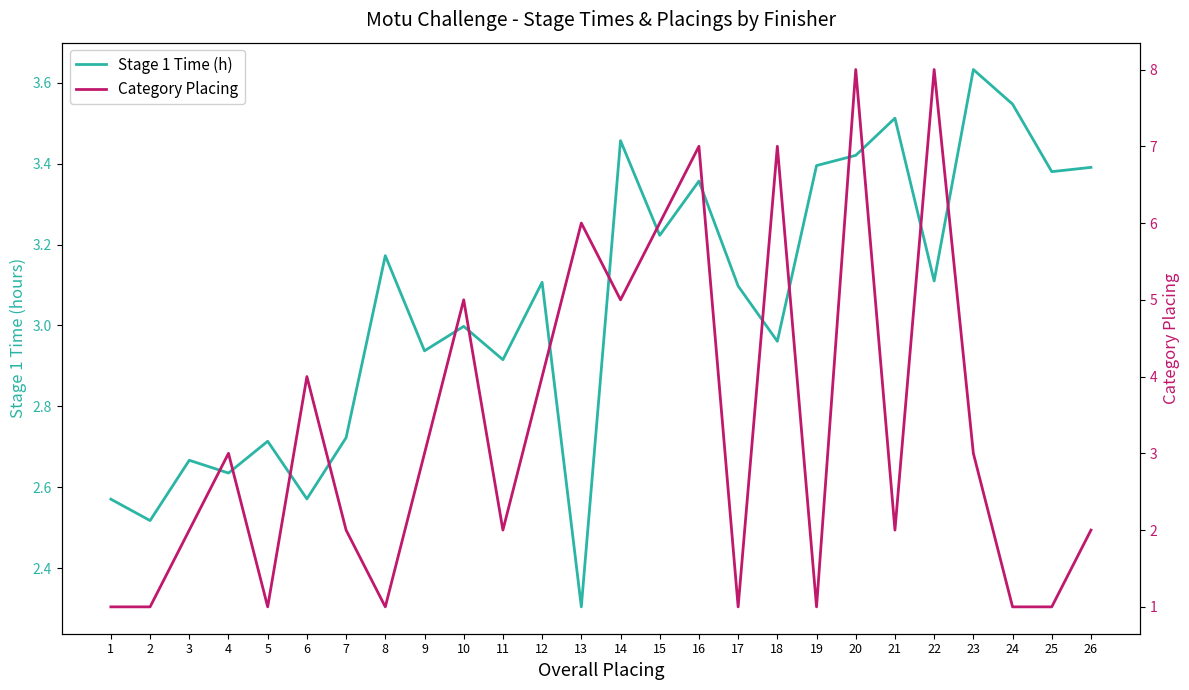

Between 8 and 3, which is larger?

8